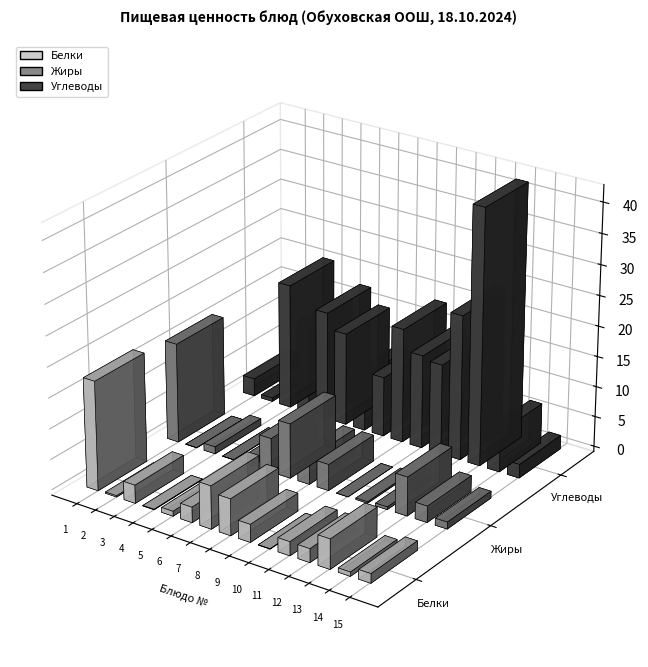

How many data points in Белки are less than 2?

6